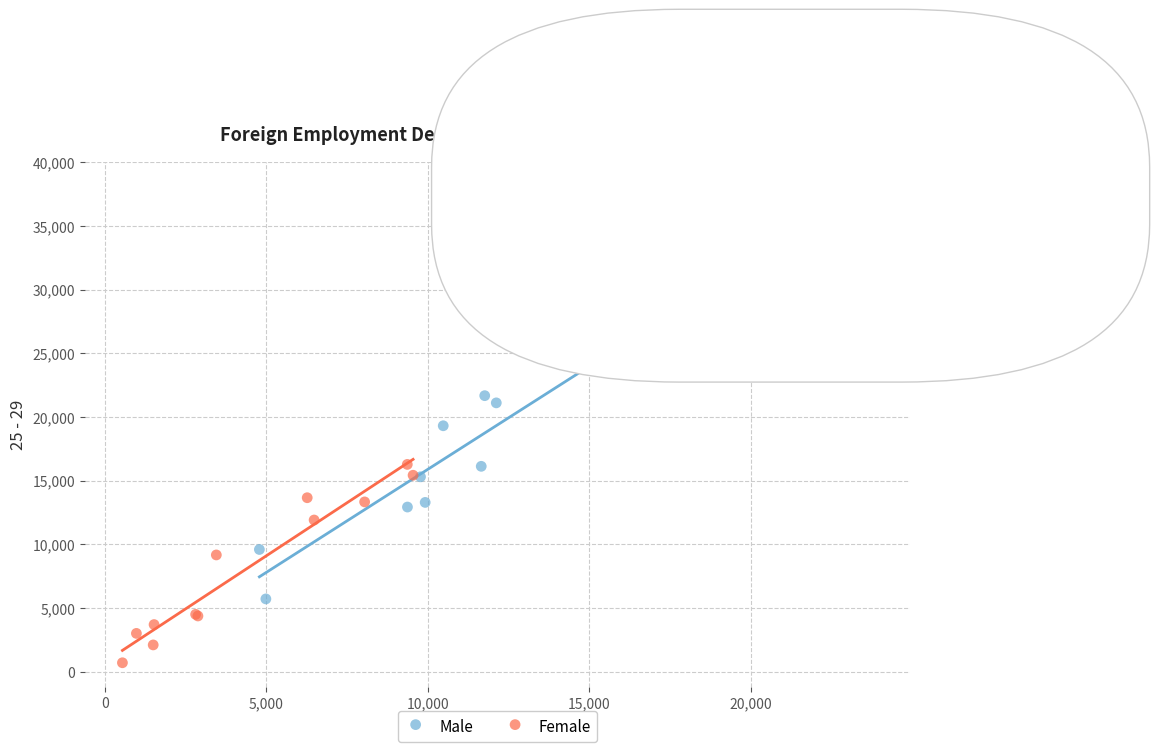

Which series reaches the maximum Y coordinate?

Male